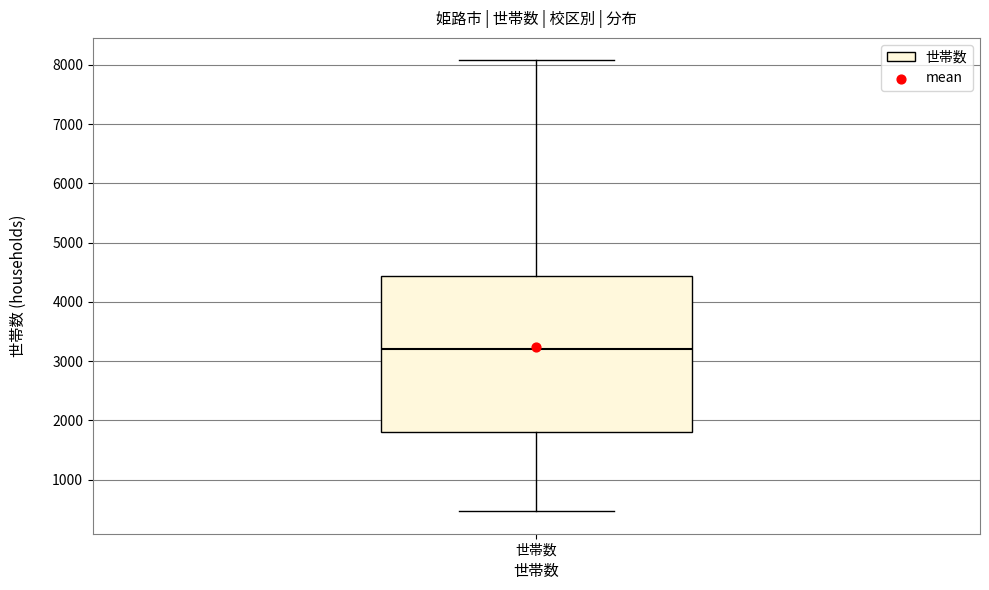

Where does the upper whisker of the box for 世帯数 end on the y-axis? The values are not printed on the chart, so give them approximately, as read against the axis.

8100